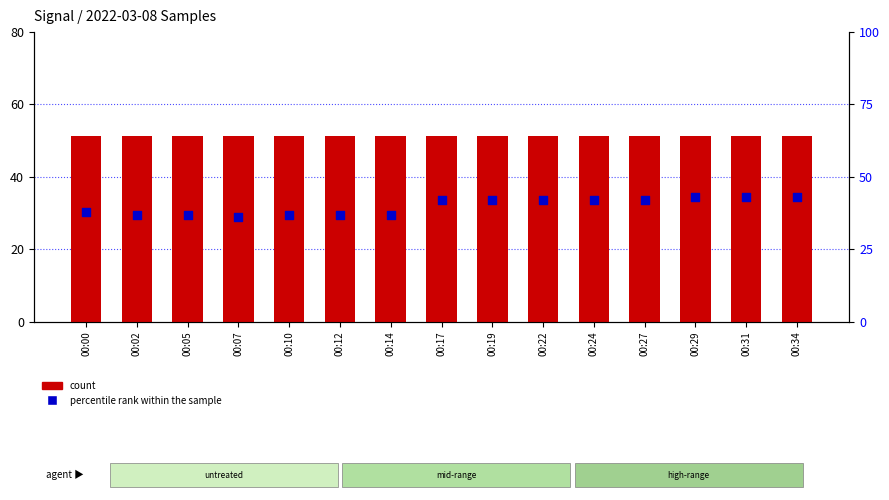

What are all the series names shown in the legend?

count, percentile rank within the sample